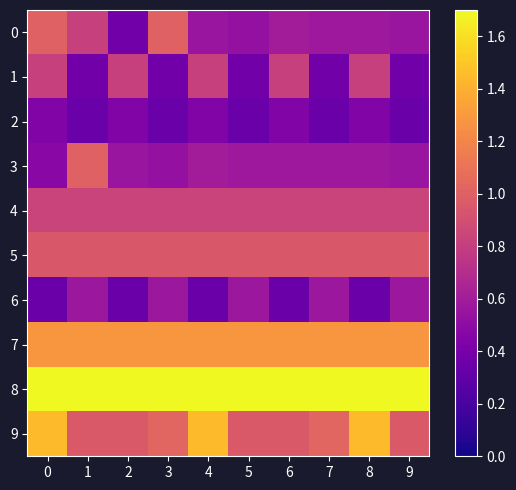

Between 9 and 5, which is larger?

9